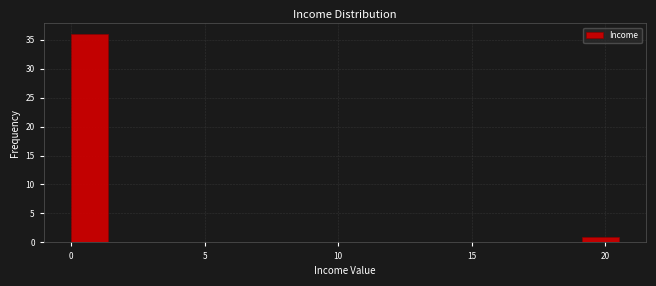

Around what value on the x-axis is the tallest bar? Give the approximate position of its centre, as read against the axis.

0.5